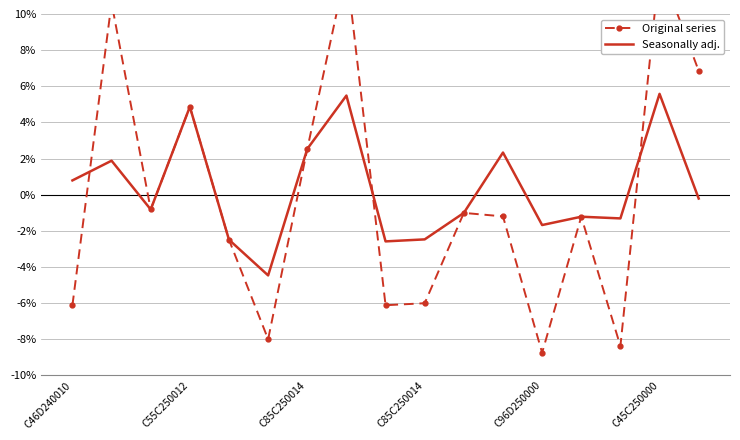

Which series has the largest total across all categories?

Seasonally adj.